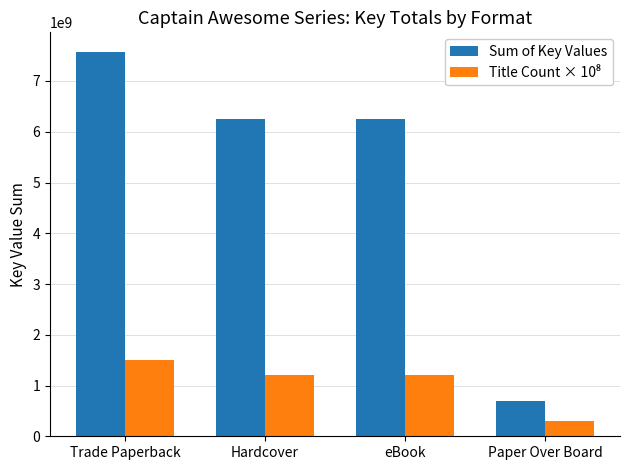

Which series has the largest total across all categories?

Sum of Key Values